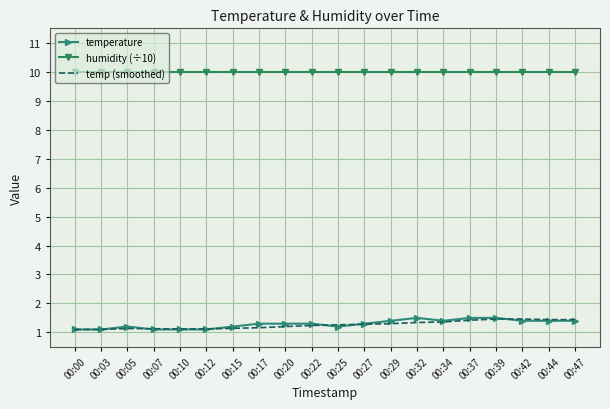

What is the spread (max minus min) of values at 00:37?

8.6